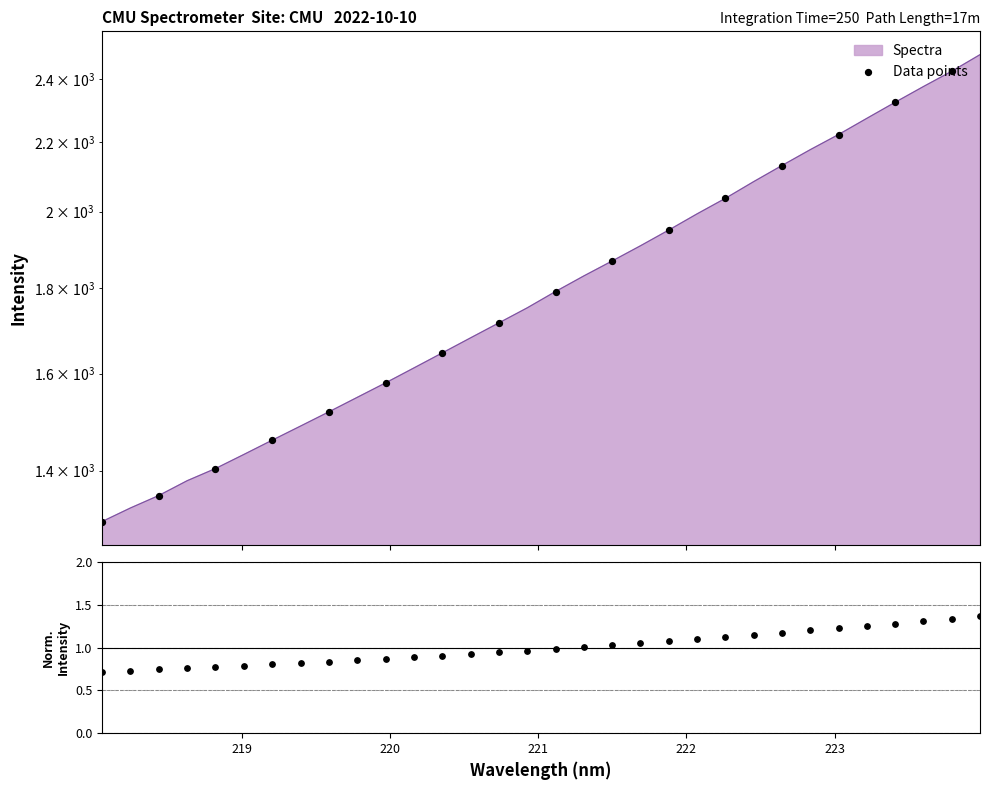

Between 221.3083 and 218.2508, which is larger?

221.3083